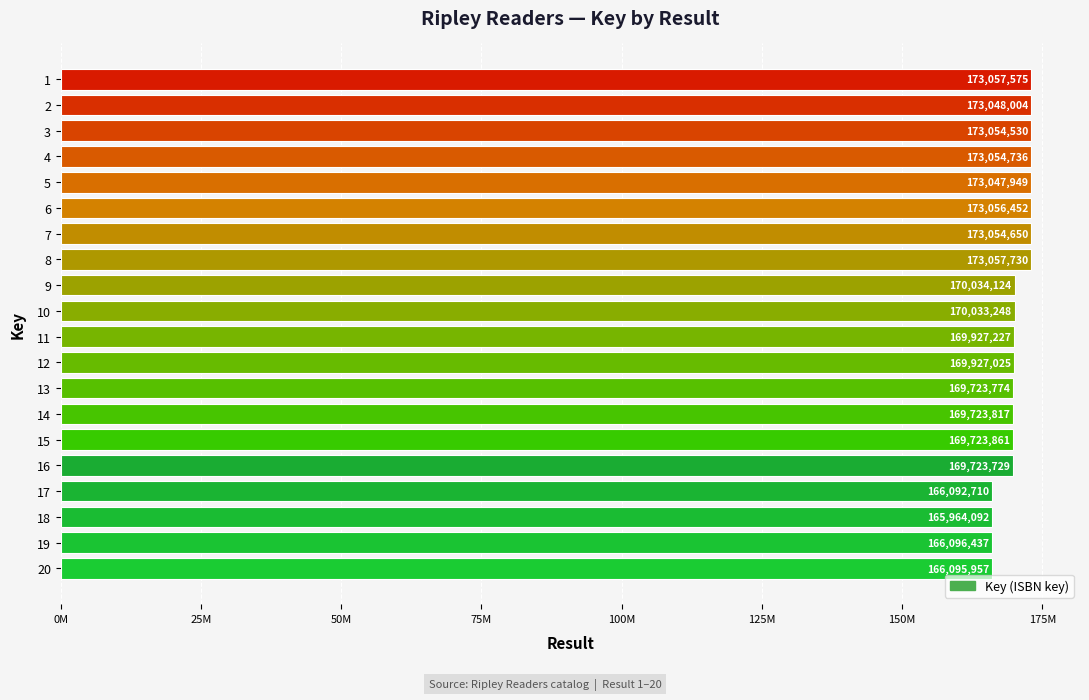

Are the bars horizontal?

Yes